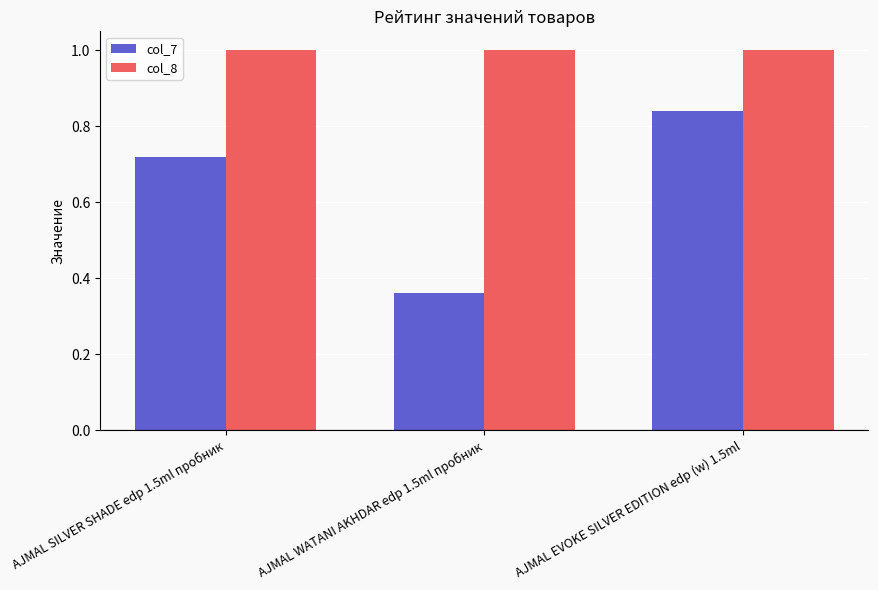

True or false: col_8 has a value of 1.0 at AJMAL EVOKE SILVER EDITION edp (w) 1.5ml.

True